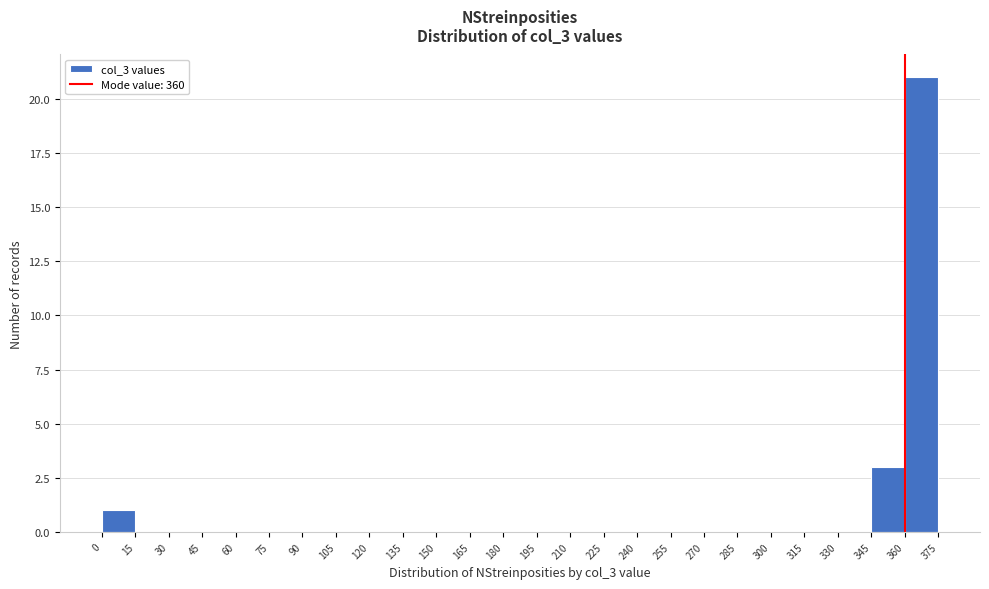

Reading left to right, transcribe this chart: for each bar, give the range it covers on the x-axis and its height. The values are not printed on the chart, so give them approximately, as read against the axis.

0 to 15: 1
15 to 30: 0
30 to 45: 0
45 to 60: 0
60 to 75: 0
75 to 90: 0
90 to 105: 0
105 to 120: 0
120 to 135: 0
135 to 150: 0
150 to 165: 0
165 to 180: 0
180 to 195: 0
195 to 210: 0
210 to 225: 0
225 to 240: 0
240 to 255: 0
255 to 270: 0
270 to 285: 0
285 to 300: 0
300 to 315: 0
315 to 330: 0
330 to 345: 0
345 to 360: 3
360 to 375: 21